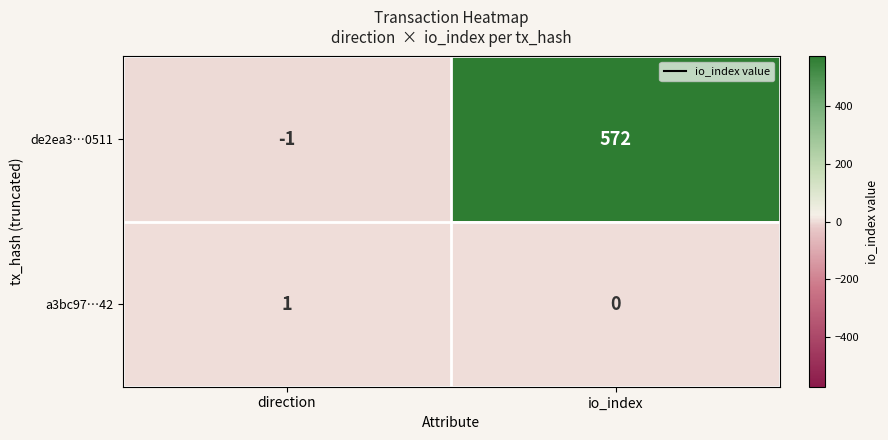

Count the number of categories in the chart.

2